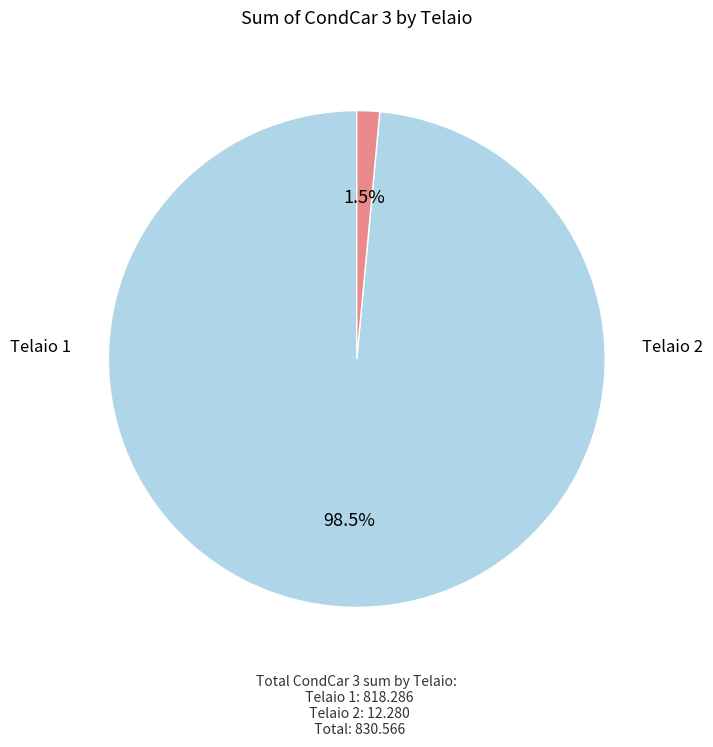

How many slices are in this pie chart?

2